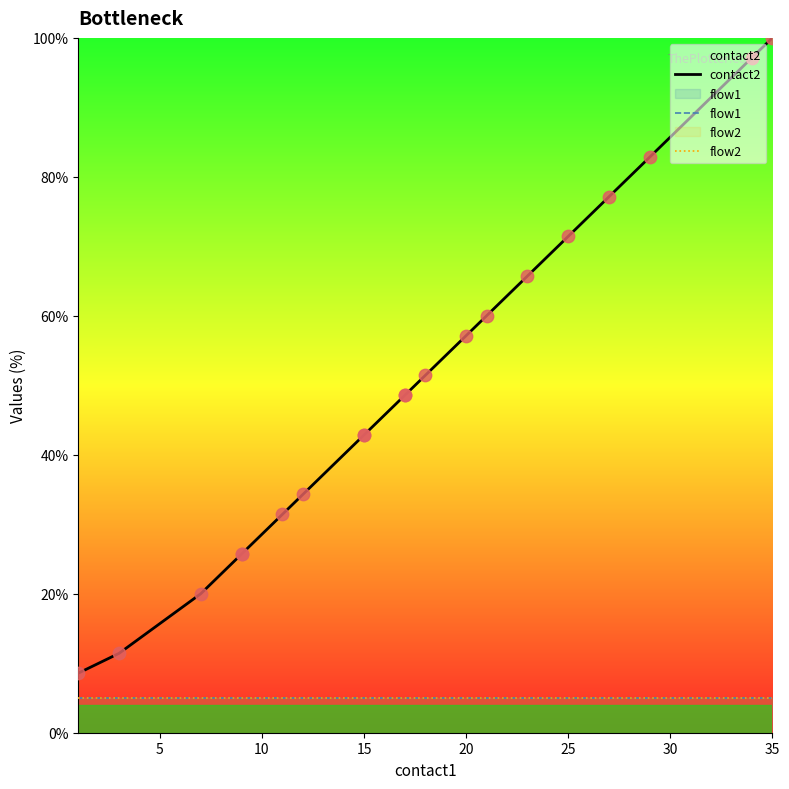

Which series has the largest total across all categories?

contact2